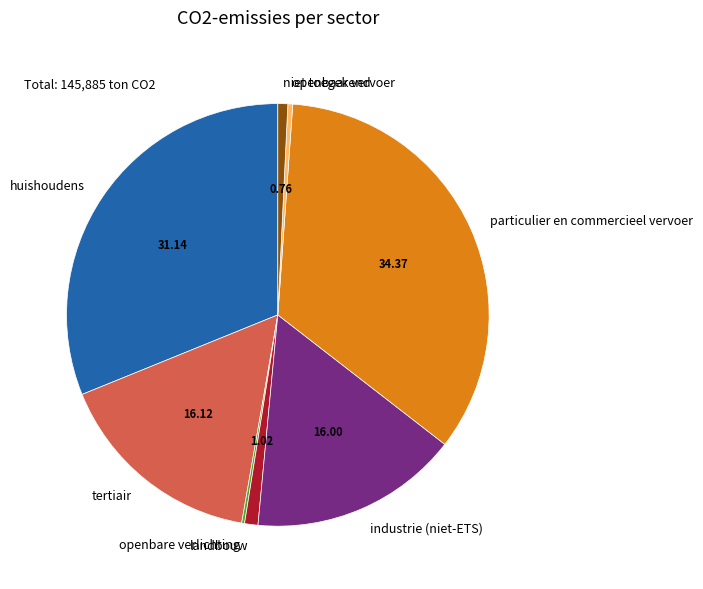

Which category has the biggest portion of the pie?

particulier en commercieel vervoer